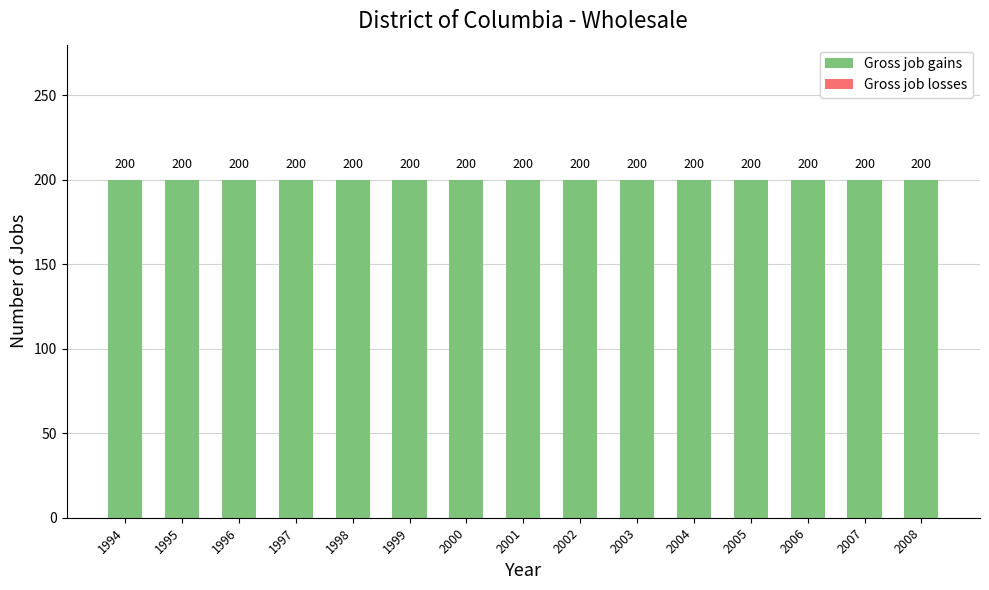

Which series has the largest range (max minus min)?

Gross job gains